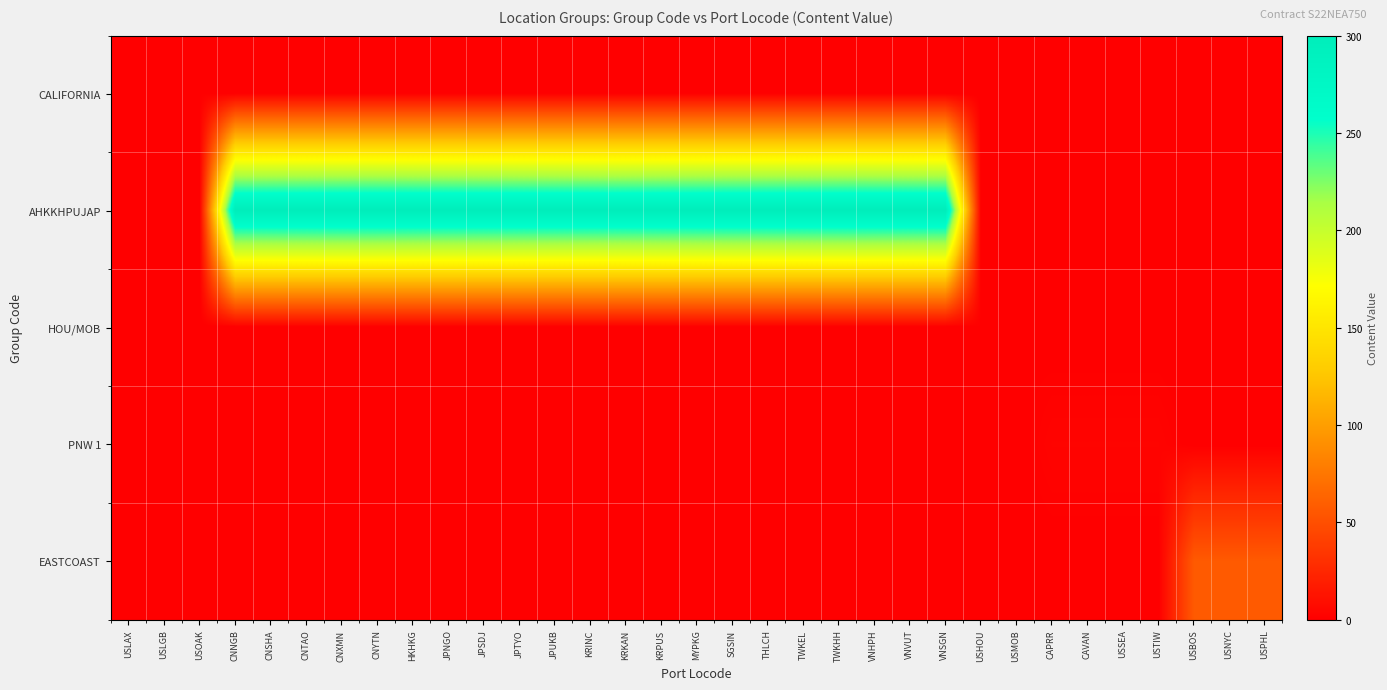

Which category has the highest value across all series?

CNNGB